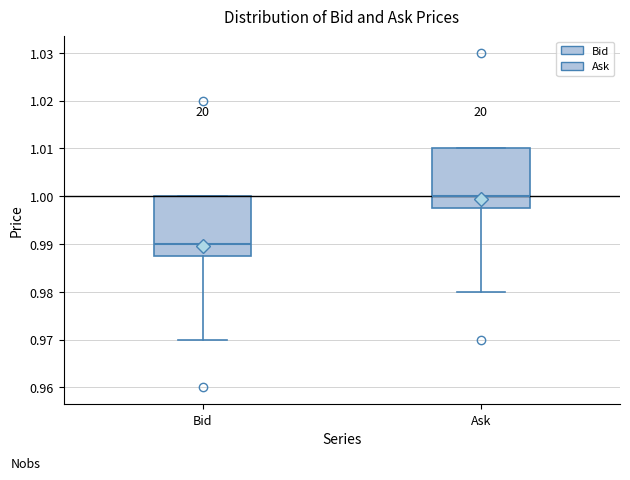

Which box has the lowest median line?

Bid